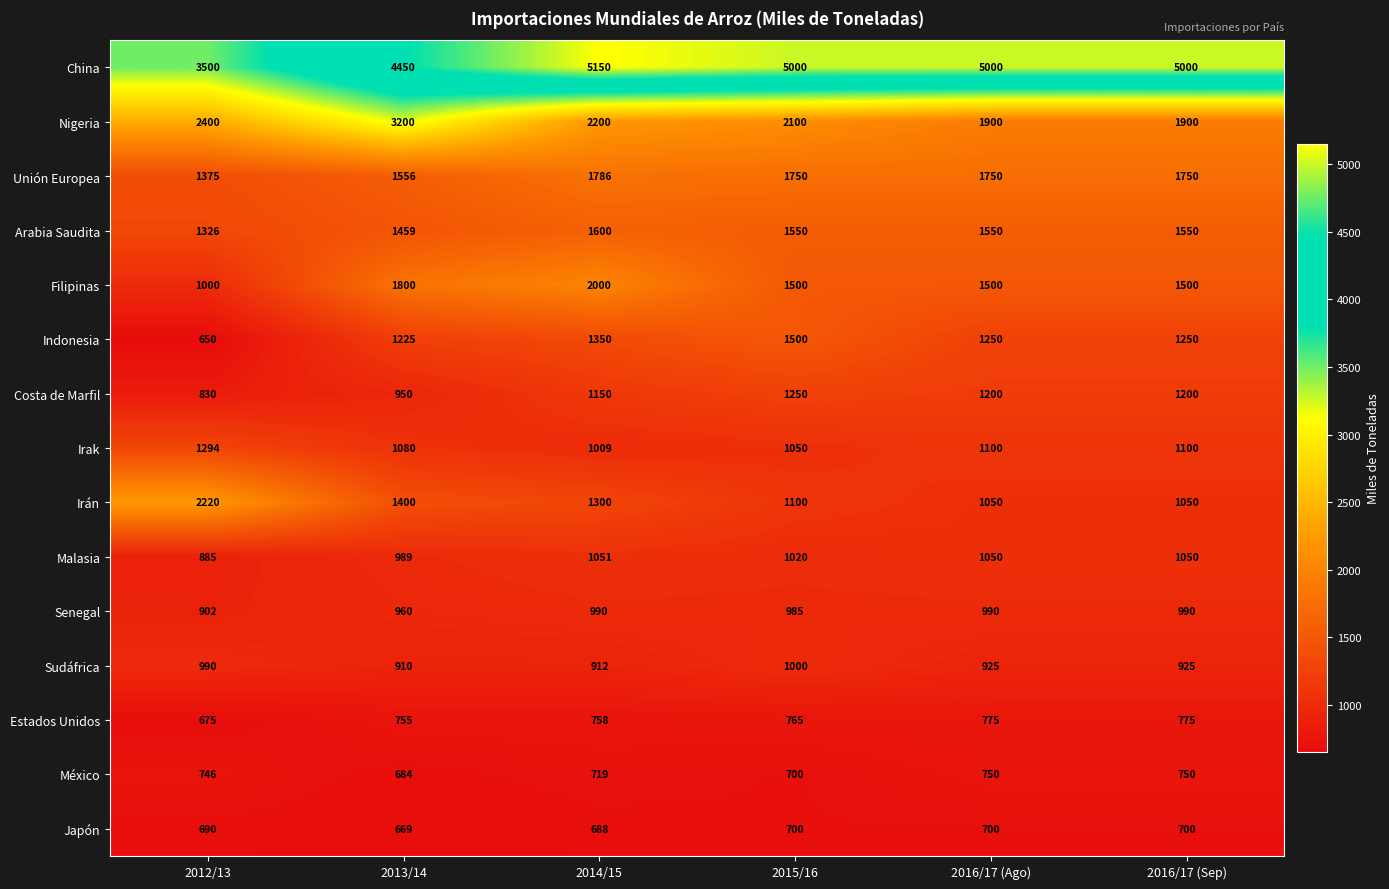

Between 2012/13 and 2014/15, which series saw the biggest shift?

China